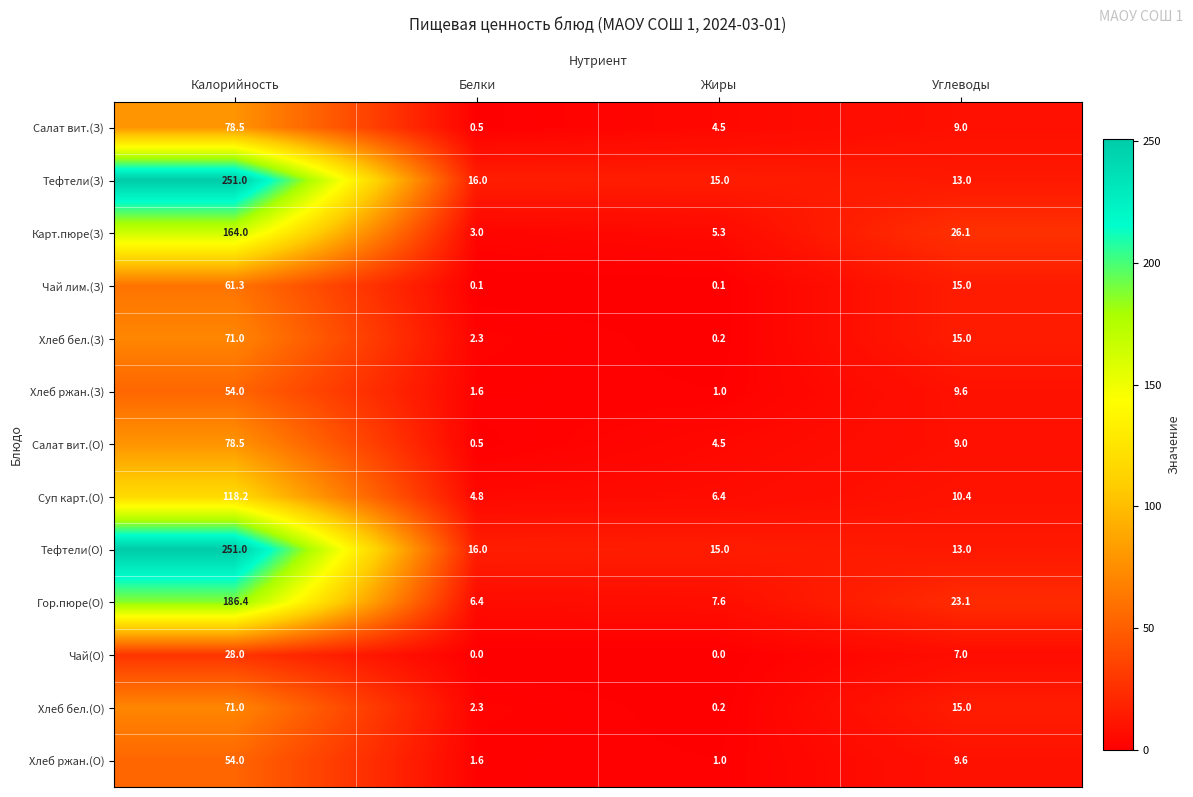

Rank the categories by Тефтели(О) value from highest to lowest.

Калорийность, Белки, Жиры, Углеводы